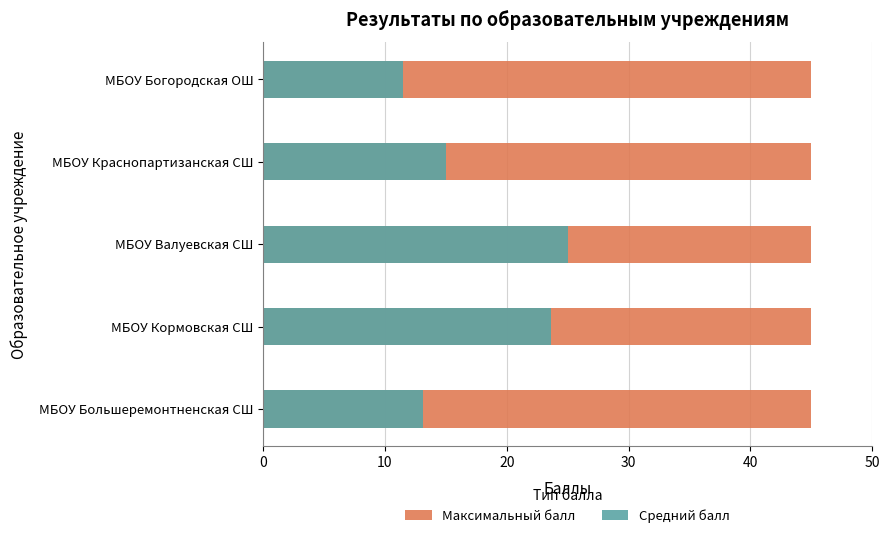

How many data points does each series have?

5